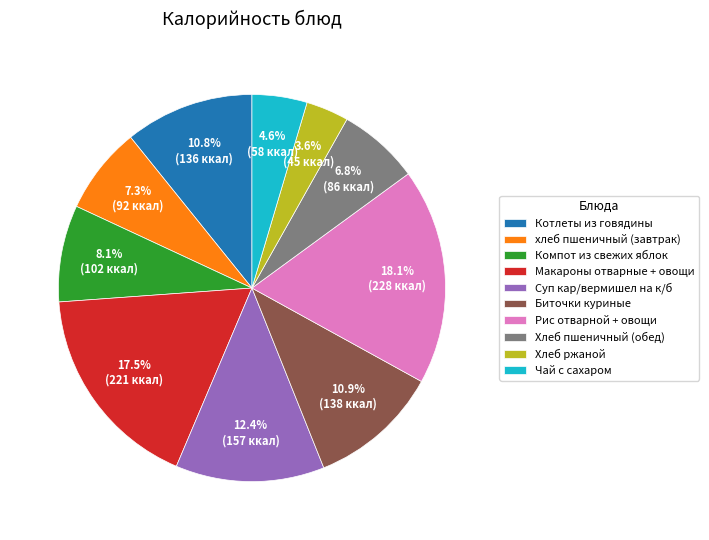

To the nearest percent, what percentage of the pie is Компот из свежих яблок?

8%